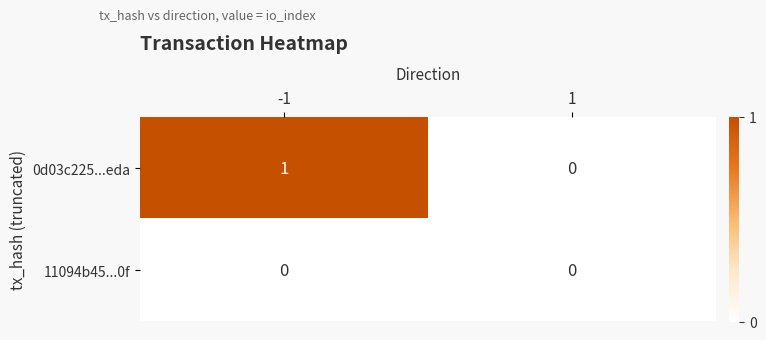

Reading left to right, list all the values displayed in this chart.

0d03c225...eda: -1=1	1=0
11094b45...0f: -1=0	1=0